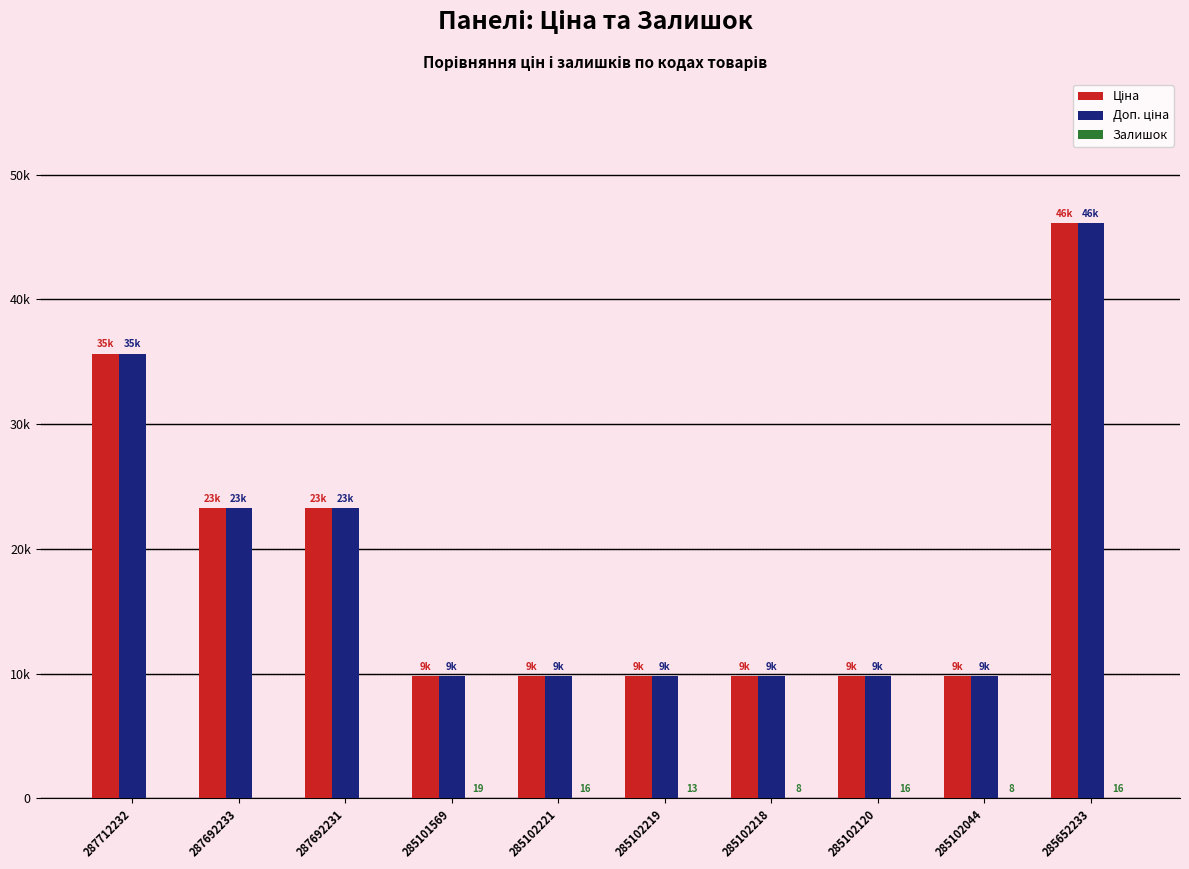

Are the bars horizontal?

No